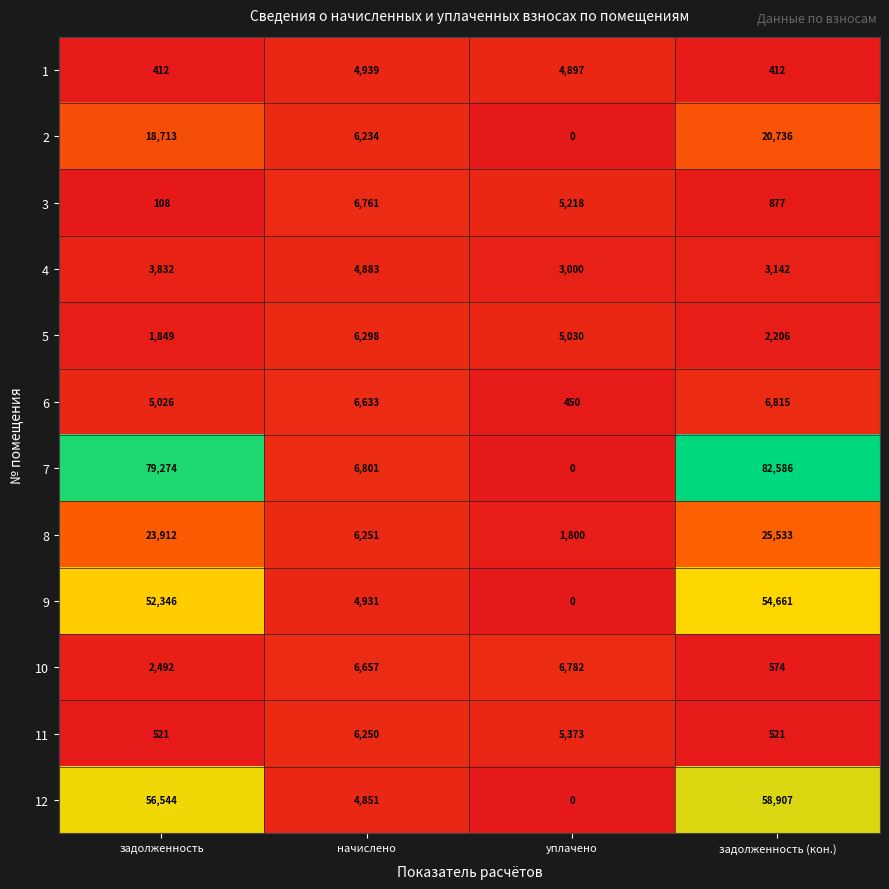

Which series has the largest range (max minus min)?

7